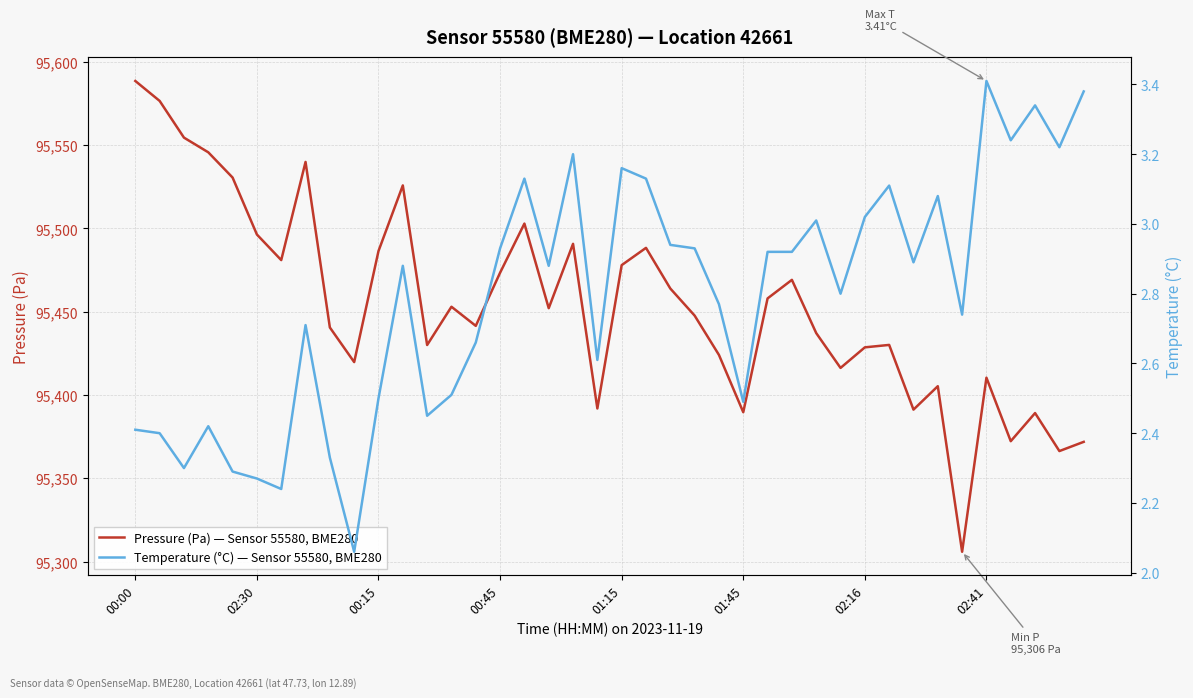

What is the approximate value of Pressure (Pa) — Sensor 55580, BME280 at 12?

95430.0